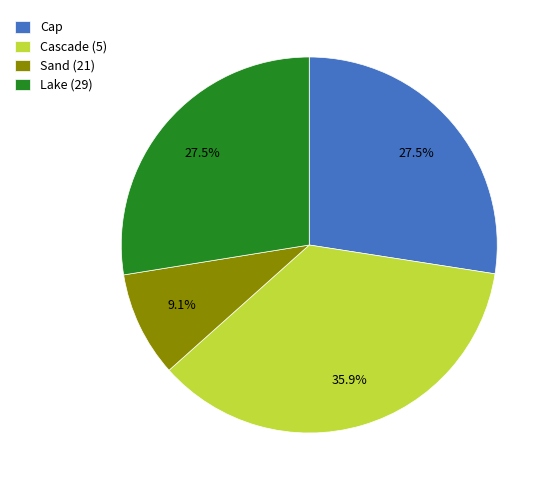

What is the largest slice in the pie chart?

Cascade (5)